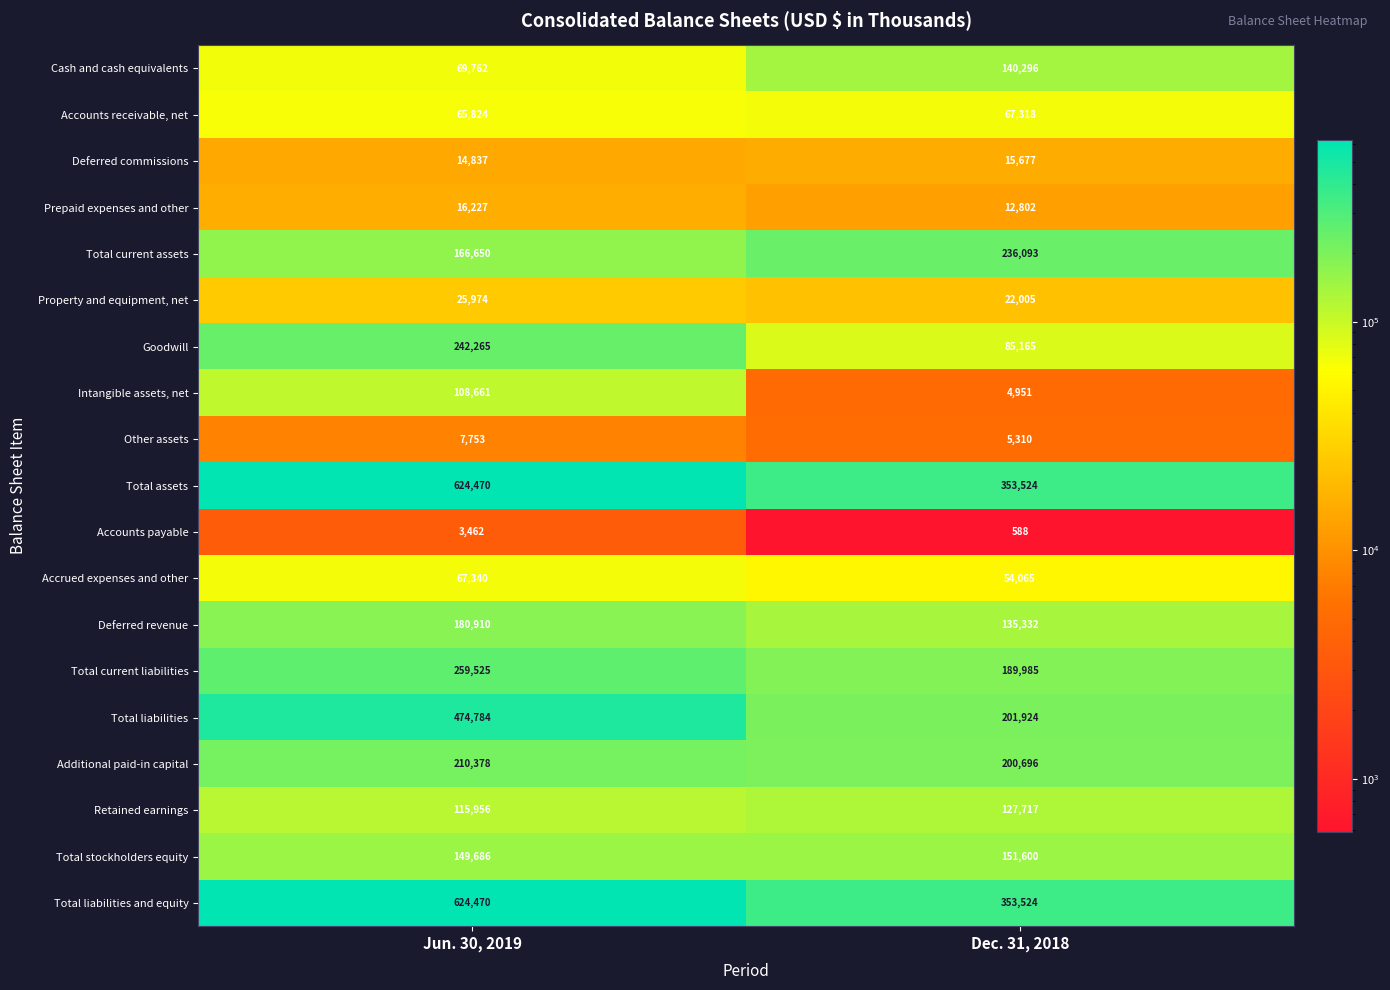

What is the difference between the maximum and minimum values in the Accrued expenses and other series?

13275